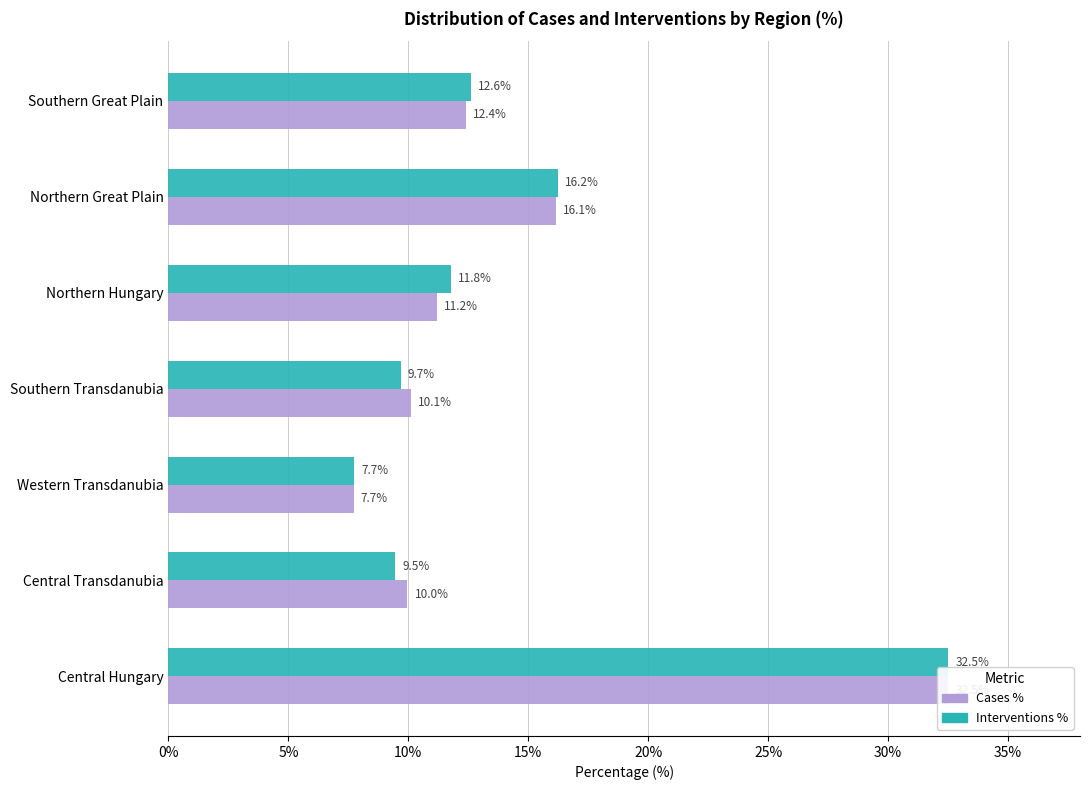

Which series has the widest spread of values?

Cases %